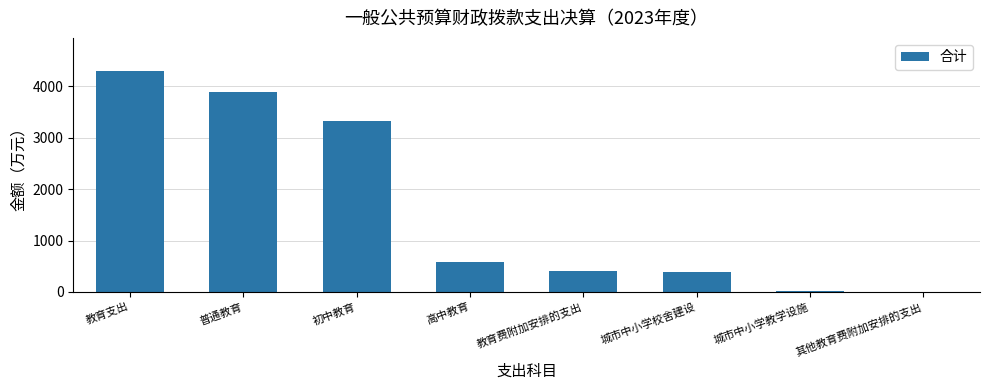

Is it true that the value at 高中教育 is 280.9?

False